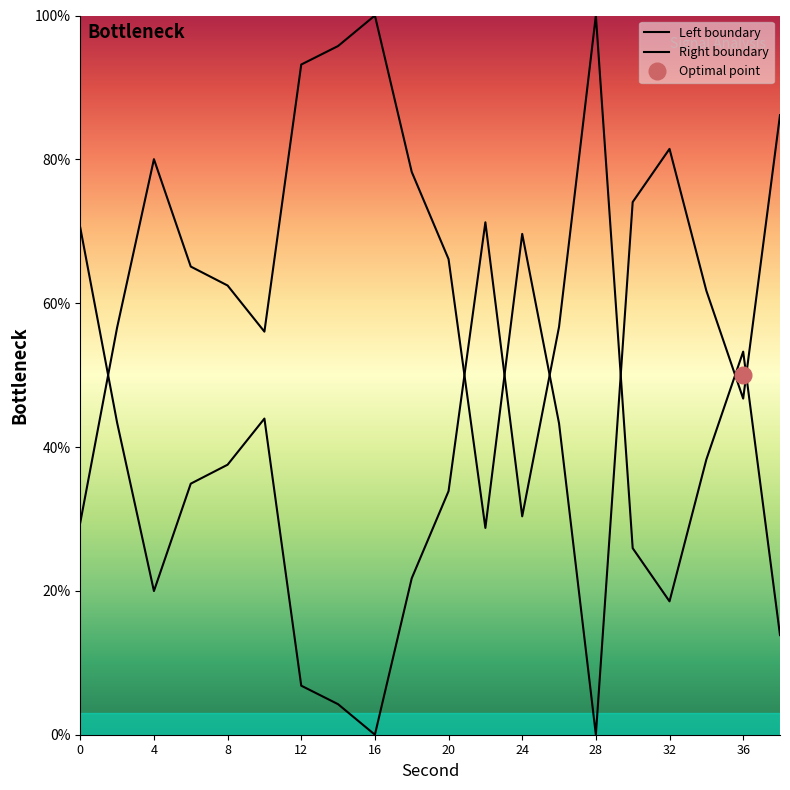

What value does the data have at 6?

65.1